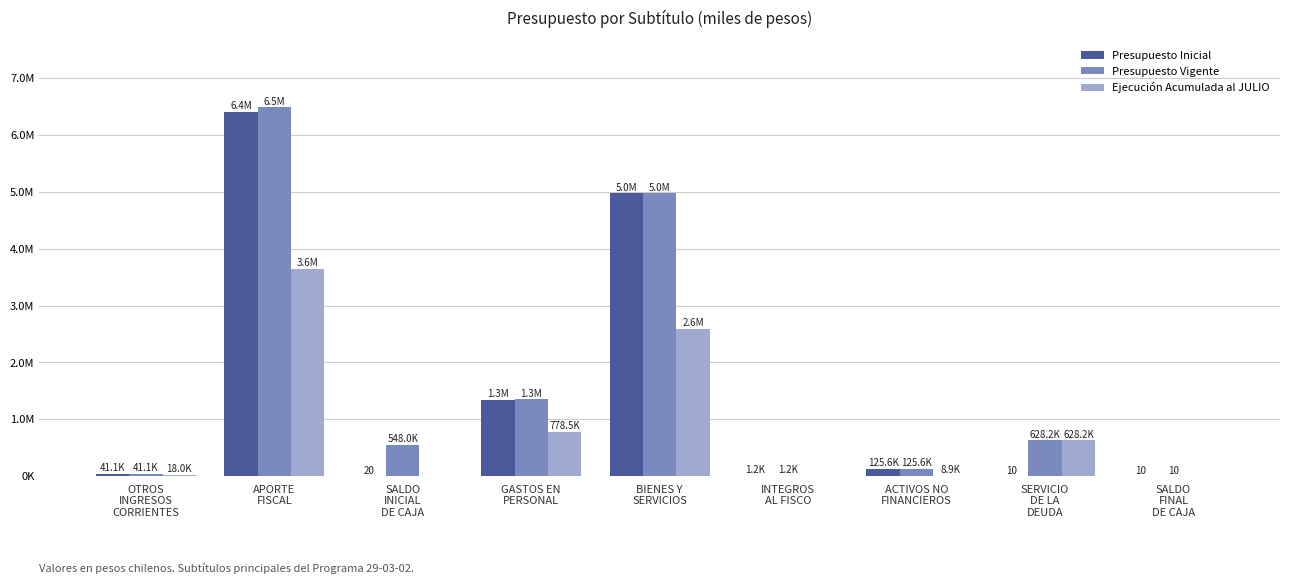

What are all the series names shown in the legend?

Presupuesto Inicial, Presupuesto Vigente, Ejecución Acumulada al JULIO